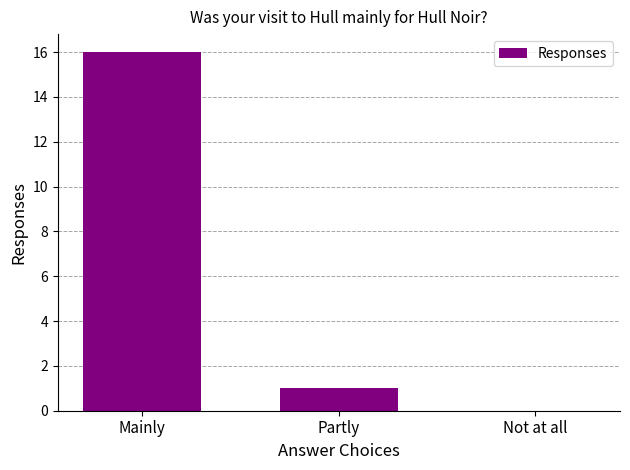

Reading right to left, transcribe all the data shown in this chart.

0	1	16